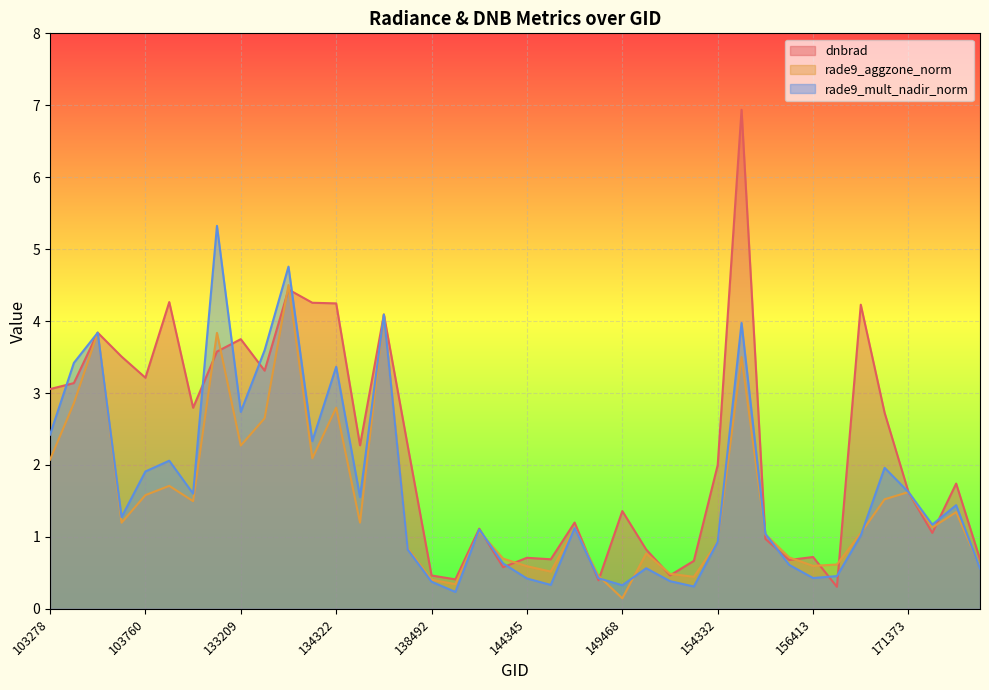

Where is the first local maximum for rade9_aggzone_norm?

103515